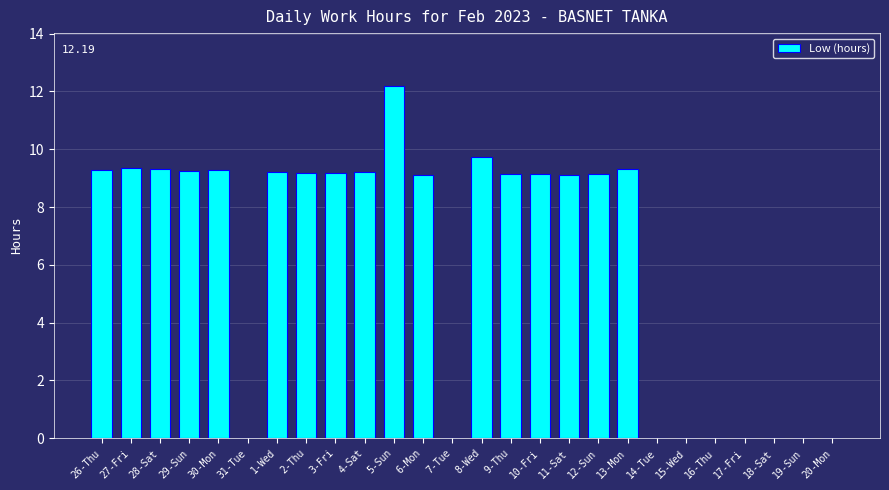

What is the greatest value displayed?

12.2